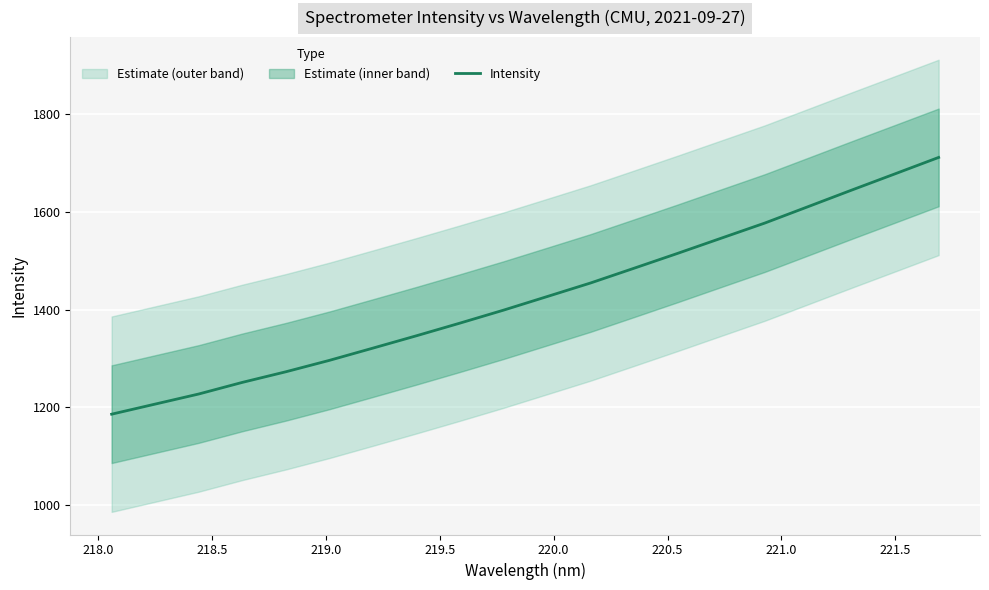

The chart shows a value of 330.7 at 10. True or false?

False